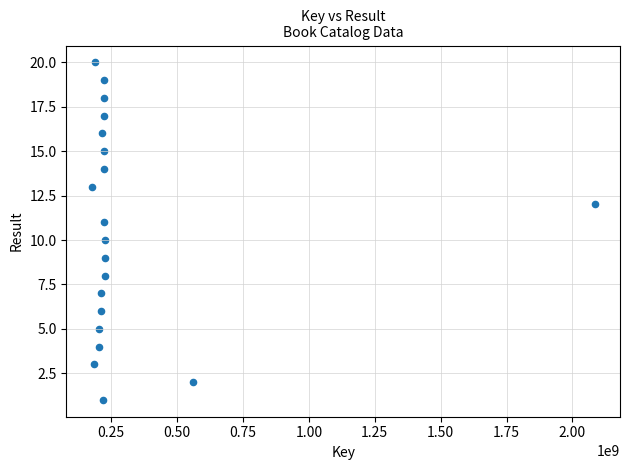

What is the range of Y values (max minus min)?

19